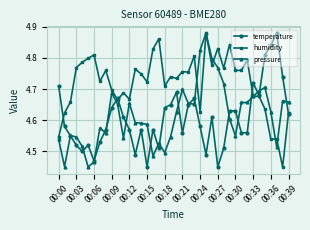

How many pressure values are between 4 and 5?

40